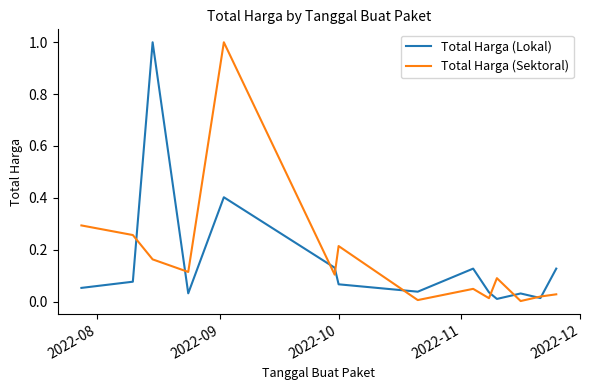

In Total Harga (Lokal), how many points are lower than both neighbors (excluding endpoints)?

4